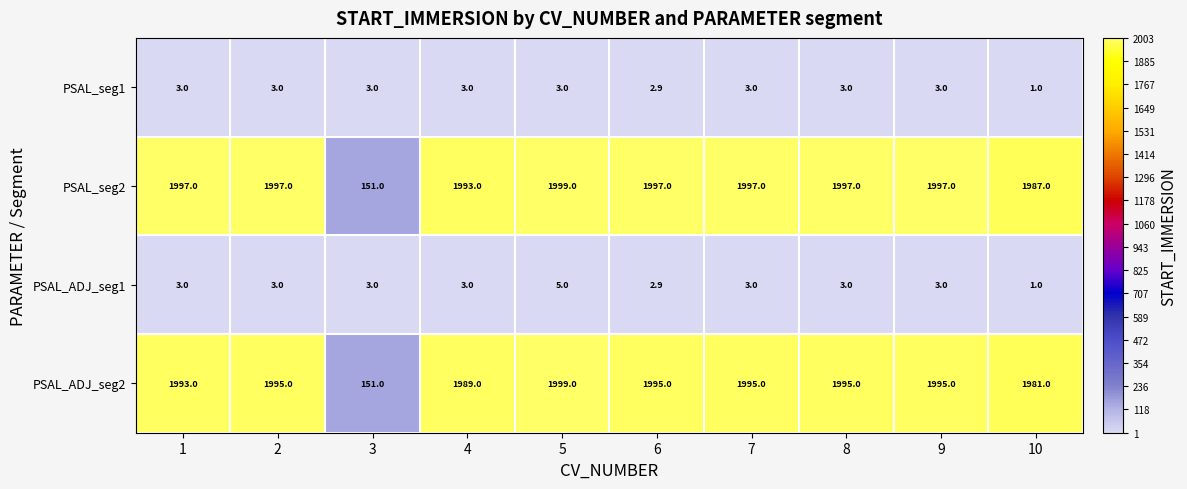

What value does the PSAL_seg2 series have at 7?

1997.0